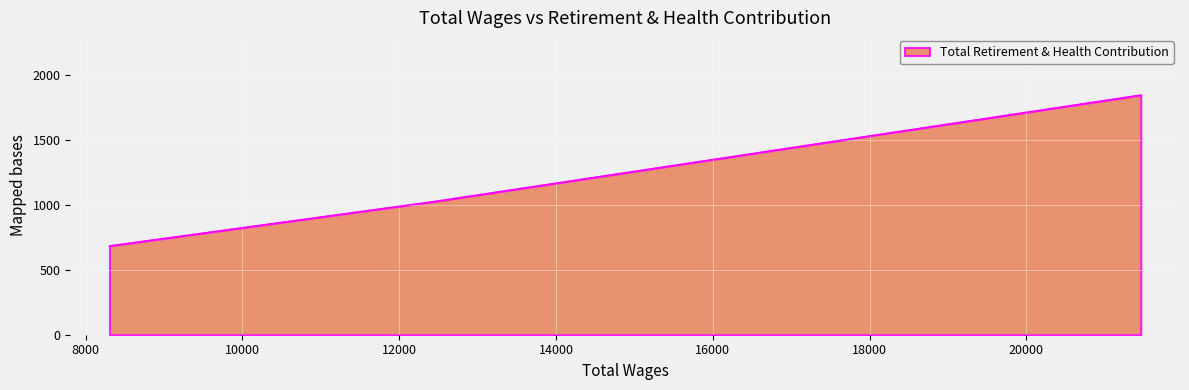

What is the difference between the maximum and second lowest values?

869